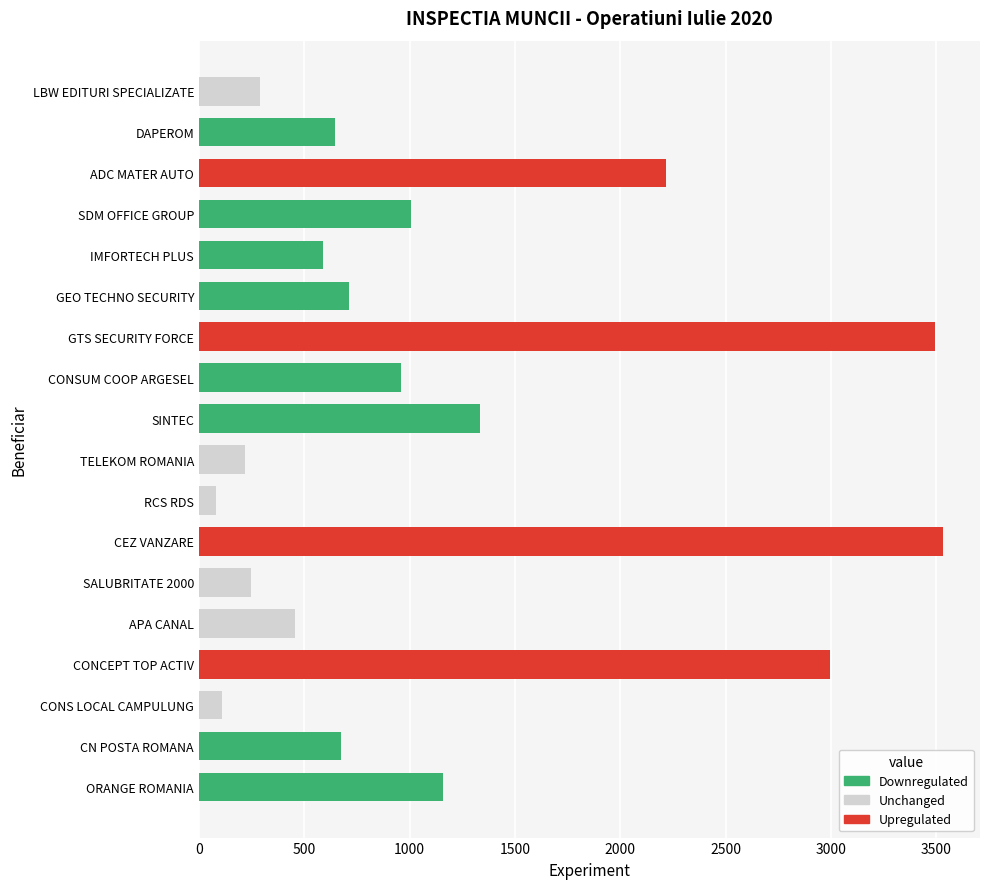

Does the chart contain any negative values?

No